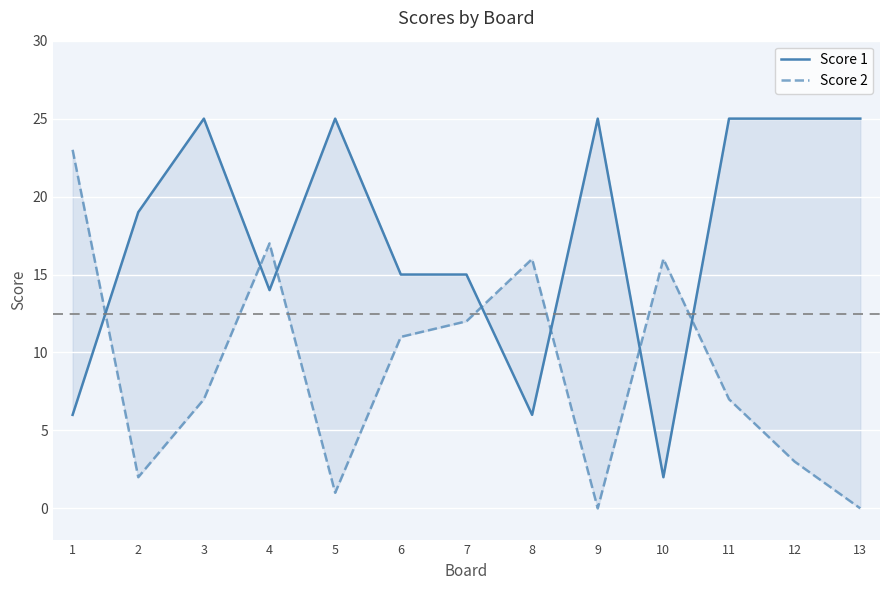

What is the difference between the highest and lowest values at 11?

18